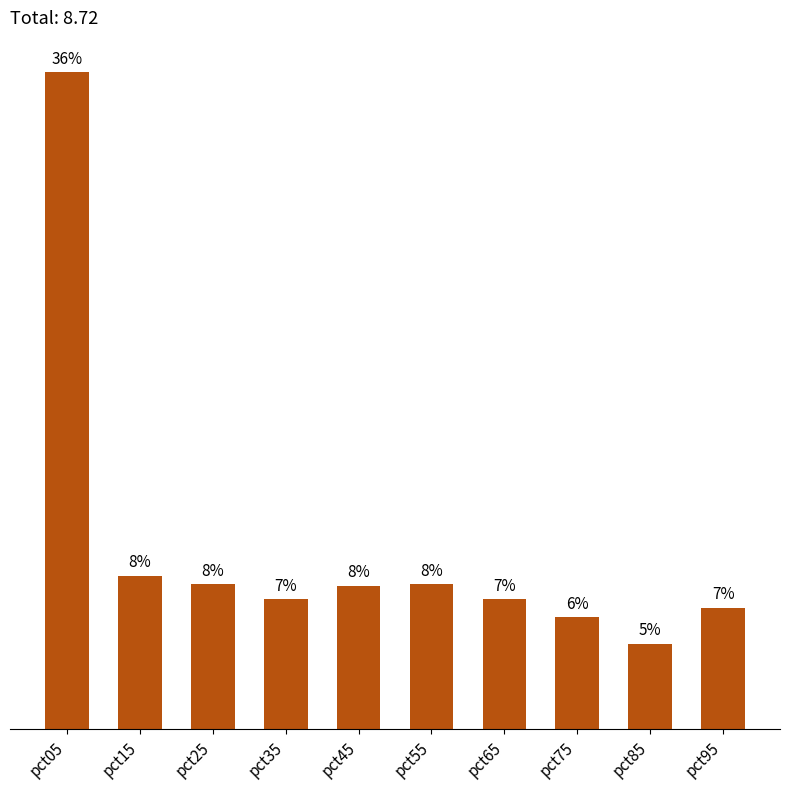

What is the minimum value shown in the chart?

0.4